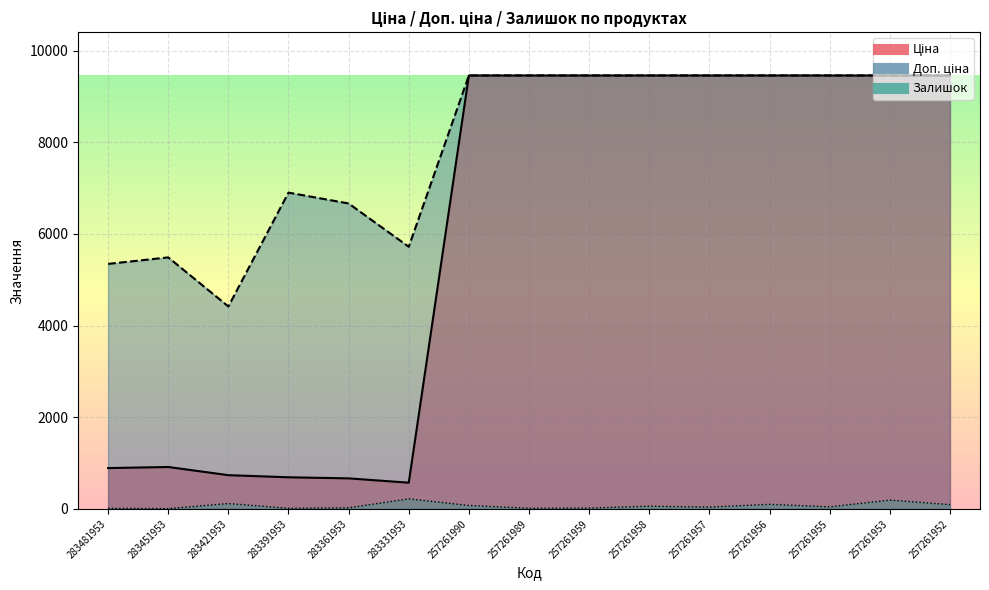

What is the value of the Доп. ціна point at the 6th from the left?

5720.5